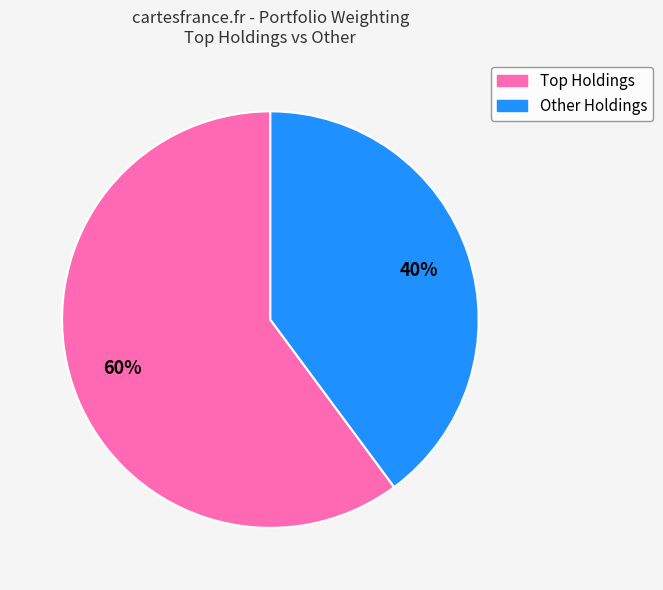

Is there a majority slice in this chart?

Yes